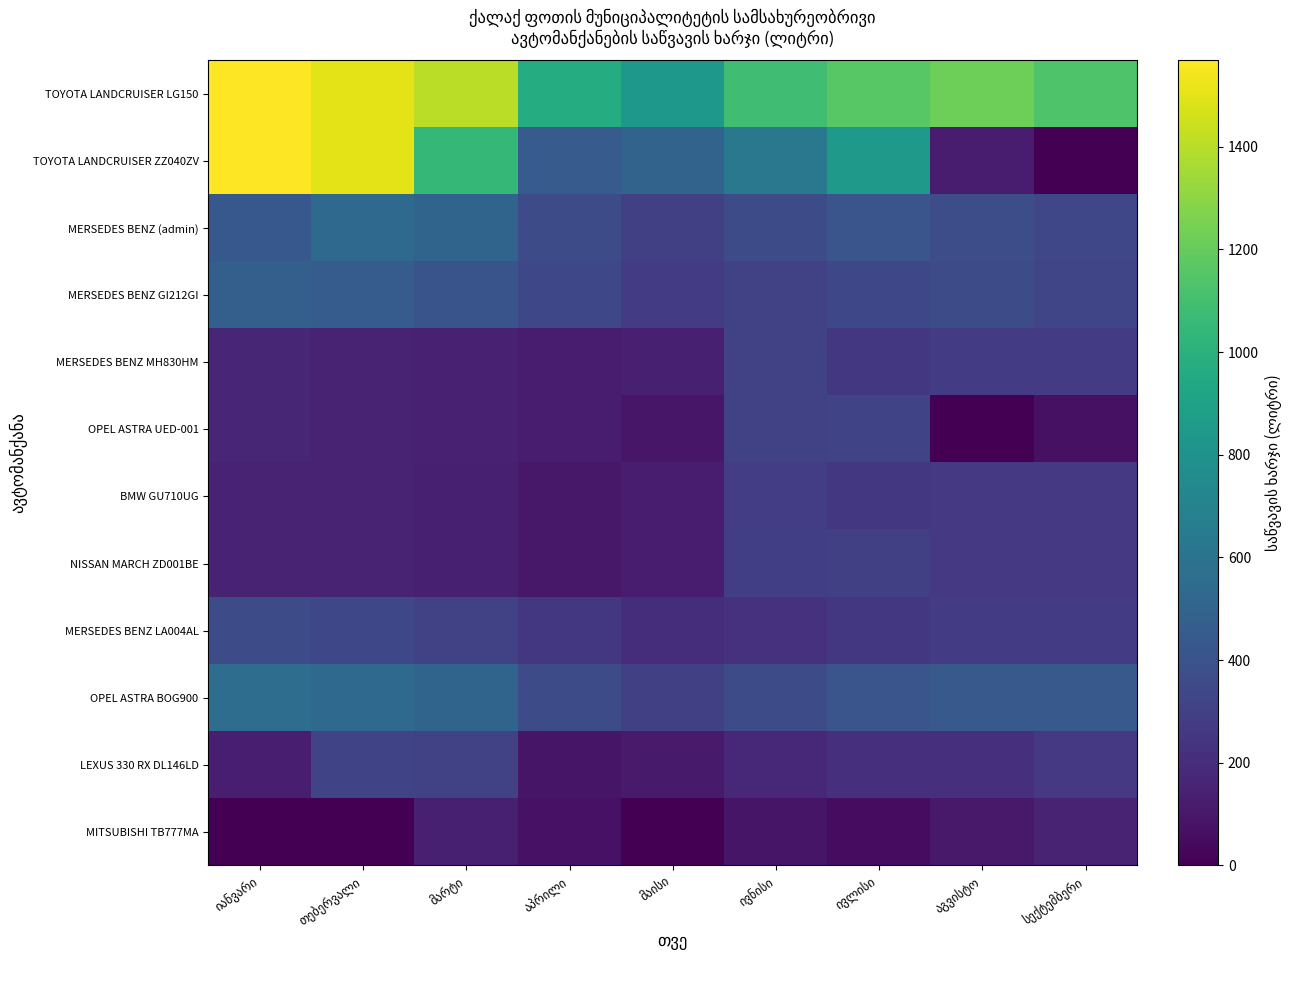

Reading left to right, what are all the values shown in this chart?

TOYOTA LANDCRUISER LG150: იანვარი=1567.3	თებერვალი=1505.0	მარტი=1407.0	აპრილი=968.0	მაისი=833.0	ივნისი=1087.5	ივლისი=1162.0	აგვისტო=1225.0	სექტემბერი=1134.0
TOYOTA LANDCRUISER ZZ040ZV: იანვარი=1568.0	თებერვალი=1505.0	მარტი=1047.2	აპრილი=452.6	მაისი=499.8	ივნისი=625.0	ივლისი=840.0	აგვისტო=122.5	სექტემბერი=0.0
MERSEDES BENZ (admin): იანვარი=434.6	თებერვალი=537.5	მარტი=502.5	აპრილი=365.0	მაისი=297.5	ივნისი=362.5	ივლისი=415.0	აგვისტო=367.5	სექტემბერი=333.2
MERSEDES BENZ GI212GI: იანვარი=474.0	თებერვალი=454.0	მარტი=407.9	აპრილი=338.0	მაისი=274.0	ივნისი=302.0	ივლისი=340.0	აგვისტო=364.0	სექტემბერი=327.6
MERSEDES BENZ MH830HM: იანვარი=165.9	თებერვალი=158.9	მარტი=143.5	აპრილი=118.3	მაისი=137.0	ივნისი=302.0	ივლისი=255.0	აგვისტო=272.7	სექტემბერი=273.0
OPEL ASTRA UED-001: იანვარი=165.9	თებერვალი=158.9	მარტი=143.4	აპრილი=118.3	მაისი=95.9	ივნისი=301.7	ივლისი=323.0	აგვისტო=0.0	სექტემბერი=72.8
BMW GU710UG: იანვარი=156.8	თებერვალი=150.5	მარტი=140.7	აპრილი=102.2	მაისი=119.0	ივნისი=285.6	ივლისი=252.3	აგვისტო=262.4	სექტემბერი=260.8
NISSAN MARCH ZD001BE: იანვარი=155.8	თებერვალი=150.5	მარტი=140.7	აპრილი=102.2	მაისი=118.4	ივნისი=290.0	ივლისი=294.5	აგვისტო=262.5	სექტემბერი=262.5
MERSEDES BENZ LA004AL: იანვარი=355.5	თებერვალი=340.5	მარტი=307.5	აპრილი=253.5	მაისი=205.5	ივნისი=226.5	ივლისი=255.0	აგვისტო=272.5	სექტემბერი=273.0
OPEL ASTRA BOG900: იანვარი=560.0	თებერვალი=536.5	მარტი=502.5	აპრილი=365.0	მაისი=297.5	ივნისი=362.5	ივლისი=415.0	აგვისტო=437.5	სექტემბერი=437.5
LEXUS 330 RX DL146LD: იანვარი=134.4	თებერვალი=322.5	მარტი=301.5	აპრილი=87.6	მაისი=115.4	ივნისი=175.4	ივლისი=215.8	აგვისტო=217.0	სექტემბერი=262.5
MITSUBISHI TB777MA: იანვარი=0.0	თებერვალი=0.0	მარტი=140.7	აპრილი=77.7	მაისი=0.0	ივნისი=87.0	ივლისი=49.8	აგვისტო=105.0	სექტემბერი=157.5